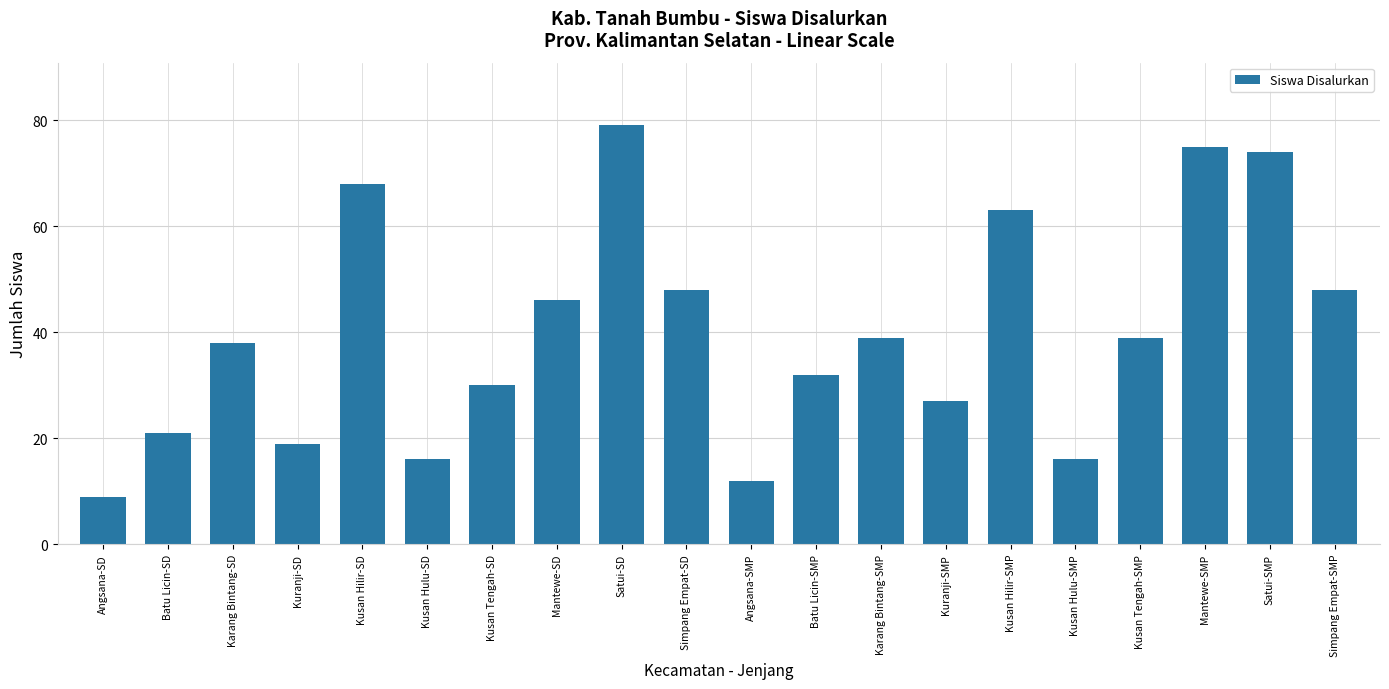

Is it true that the value at Kuranji-SD is 19?

True